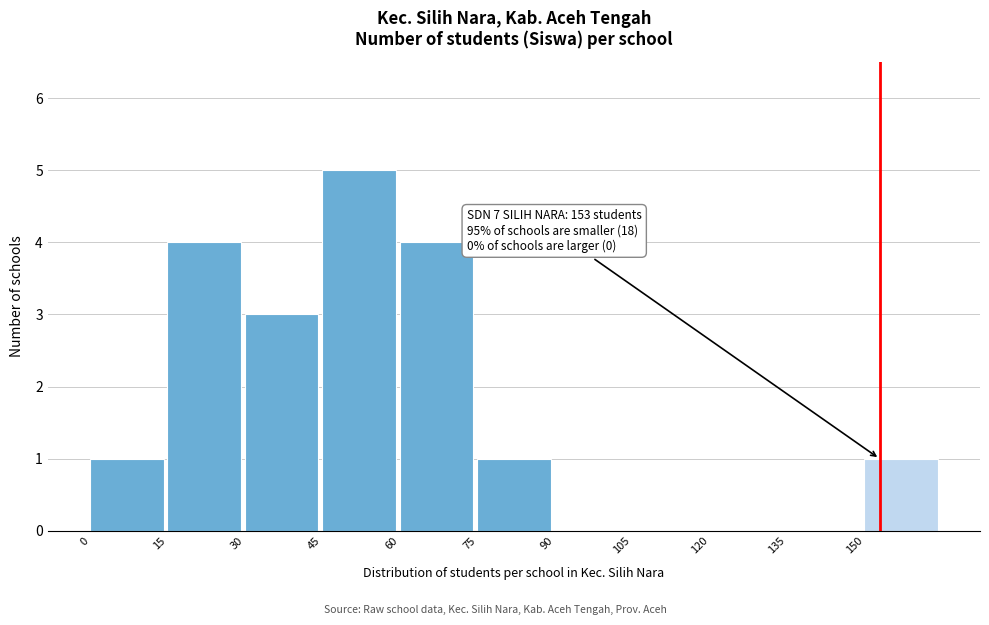

Which range on the x-axis has the tallest bar?

45 to 60